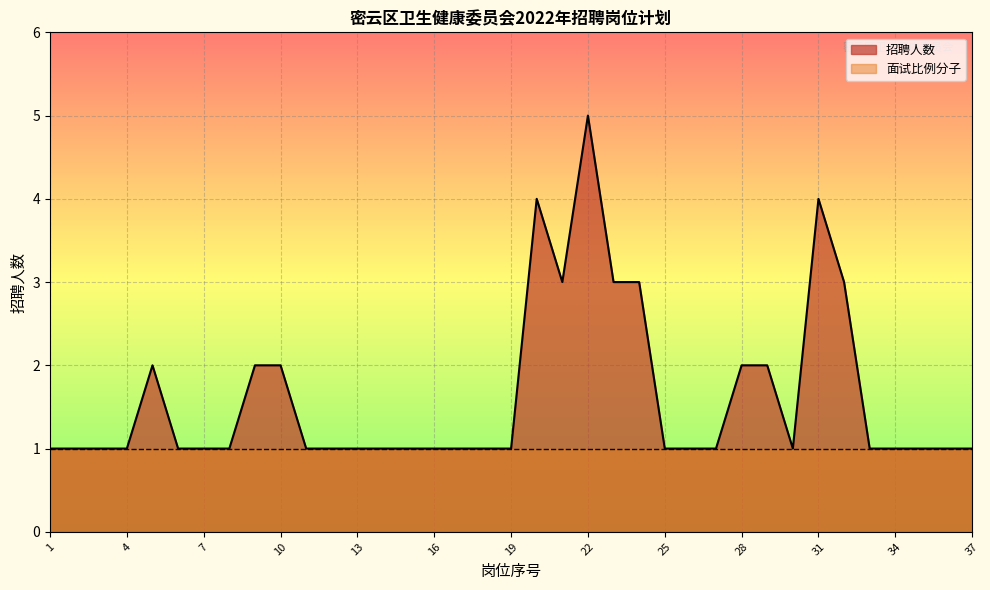

Reading left to right, what are all the values shown in this chart?

1=1	2=1	3=1	4=1	5=2	6=1	7=1	8=1	9=2	10=2	11=1	12=1	13=1	14=1	15=1	16=1	17=1	18=1	19=1	20=4	21=3	22=5	23=3	24=3	25=1	26=1	27=1	28=2	29=2	30=1	31=4	32=3	33=1	34=1	35=1	36=1	37=1